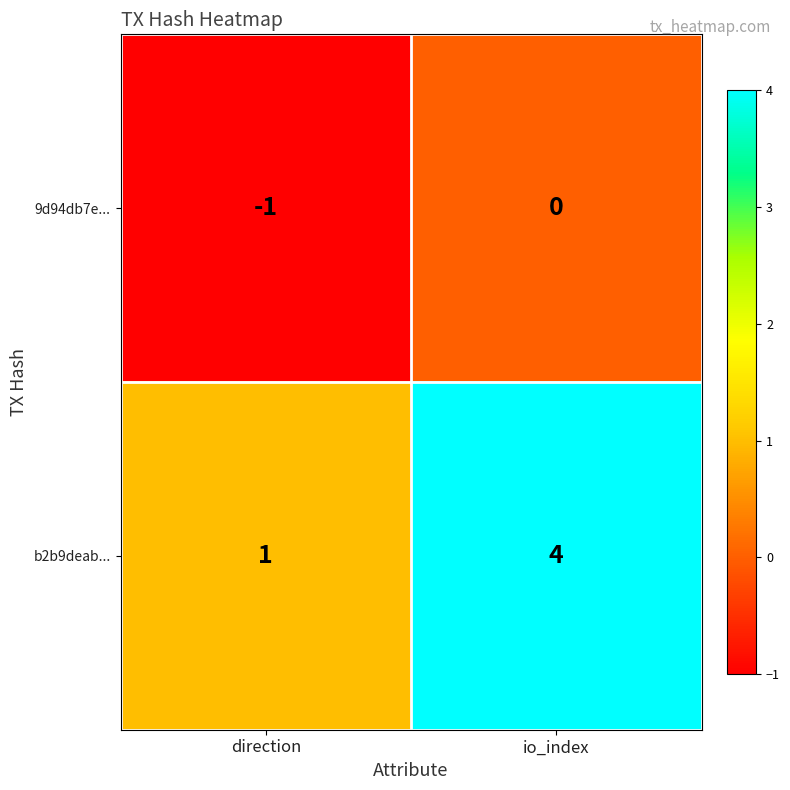

At which category is the sum across all series the highest?

io_index